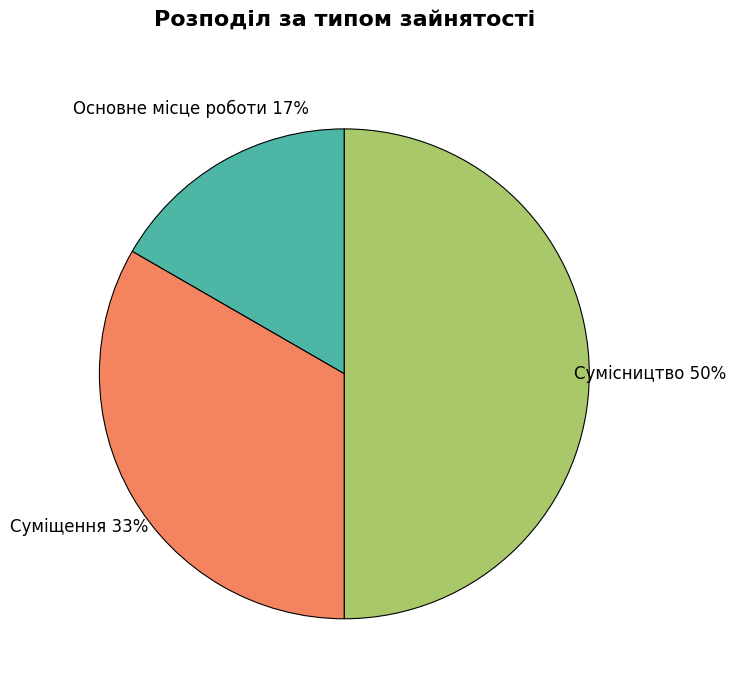

To the nearest percent, what is the combined percentage of Основне місце роботи and Суміщення?

50%